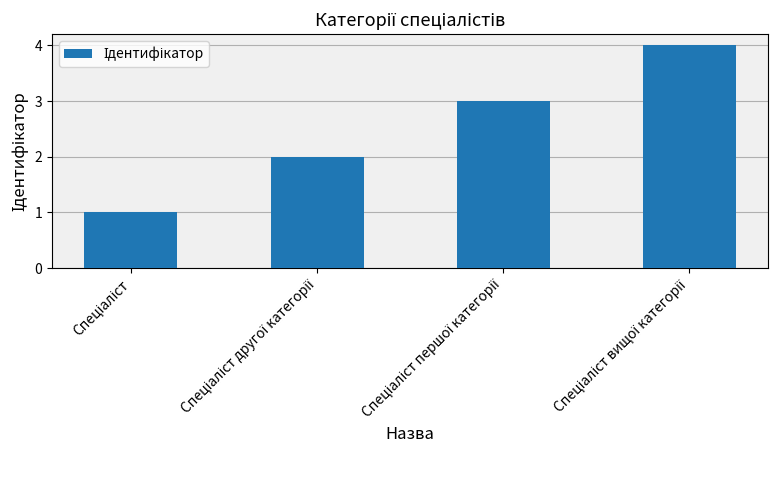

What is the sum of all values?

10